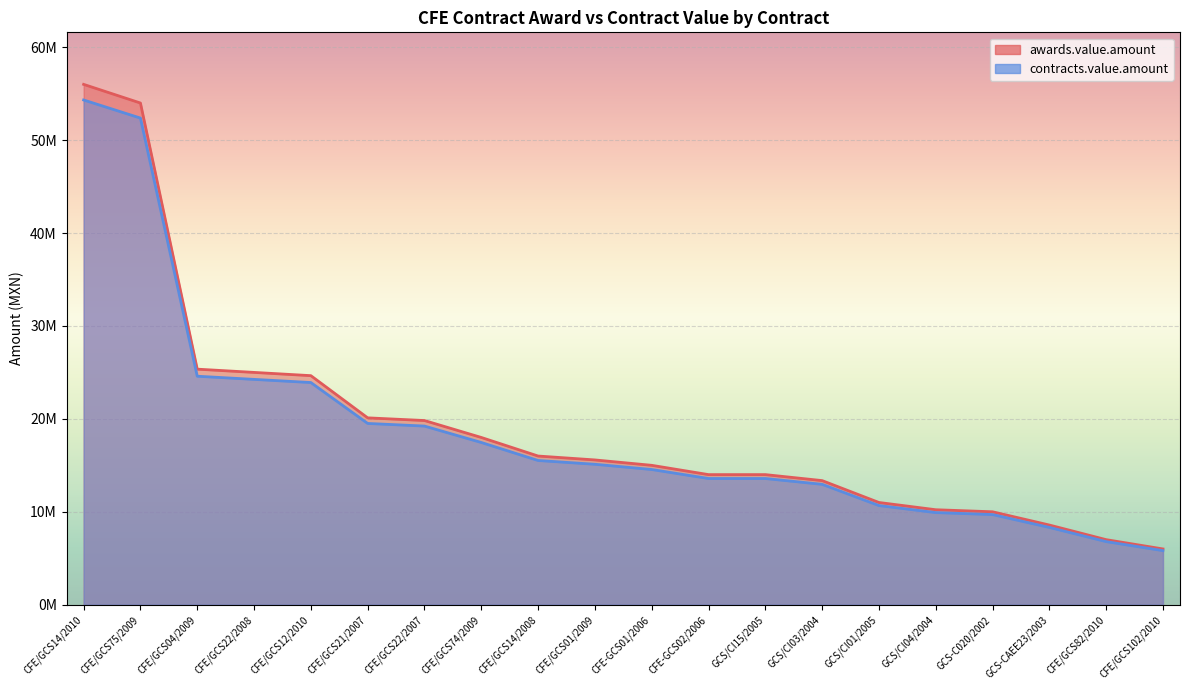

Reading left to right, transcribe all the data shown in this chart.

awards.value.amount: CFE/GCS14/2010=56000000.0	CFE/GCS75/2009=53991903.8	CFE/GCS04/2009=25350000.0	CFE/GCS22/2008=25000000.0	CFE/GCS12/2010=24650000.0	CFE/GCS21/2007=20110000.0	CFE/GCS22/2007=19820000.0	CFE/GCS74/2009=17998378.2	CFE/GCS14/2008=16000000.0	CFE/GCS01/2009=15580000.0	CFE-GCS01/2006=15000000.0	CFE-GCS02/2006=14000000.0	GCS/CI15/2005=14000000.0	GCS/CI03/2004=13355865.0	GCS/CI01/2005=11000000.0	GCS/CI04/2004=10220390.0	GCS-C020/2002=10000000.0	GCS-CAEE23/2003=8573363.0	CFE/GCS82/2010=7000000.0	CFE/GCS102/2010=6000000.0
contracts.value.amount: CFE/GCS14/2010=54320000.0	CFE/GCS75/2009=52372146.6	CFE/GCS04/2009=24589500.0	CFE/GCS22/2008=24250000.0	CFE/GCS12/2010=23910500.0	CFE/GCS21/2007=19506700.0	CFE/GCS22/2007=19225400.0	CFE/GCS74/2009=17458426.8	CFE/GCS14/2008=15520000.0	CFE/GCS01/2009=15112600.0	CFE-GCS01/2006=14550000.0	CFE-GCS02/2006=13580000.0	GCS/CI15/2005=13580000.0	GCS/CI03/2004=12955189.0	GCS/CI01/2005=10670000.0	GCS/CI04/2004=9913778.3	GCS-C020/2002=9700000.0	GCS-CAEE23/2003=8316162.1	CFE/GCS82/2010=6790000.0	CFE/GCS102/2010=5820000.0